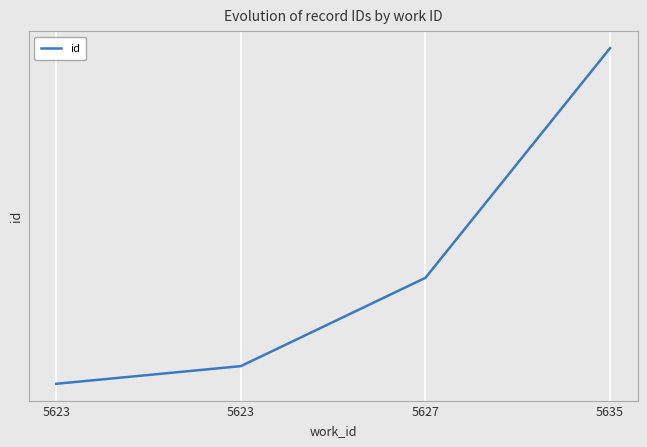

Rank the categories by value from highest to lowest.

5635, 5627, 5623, 5623